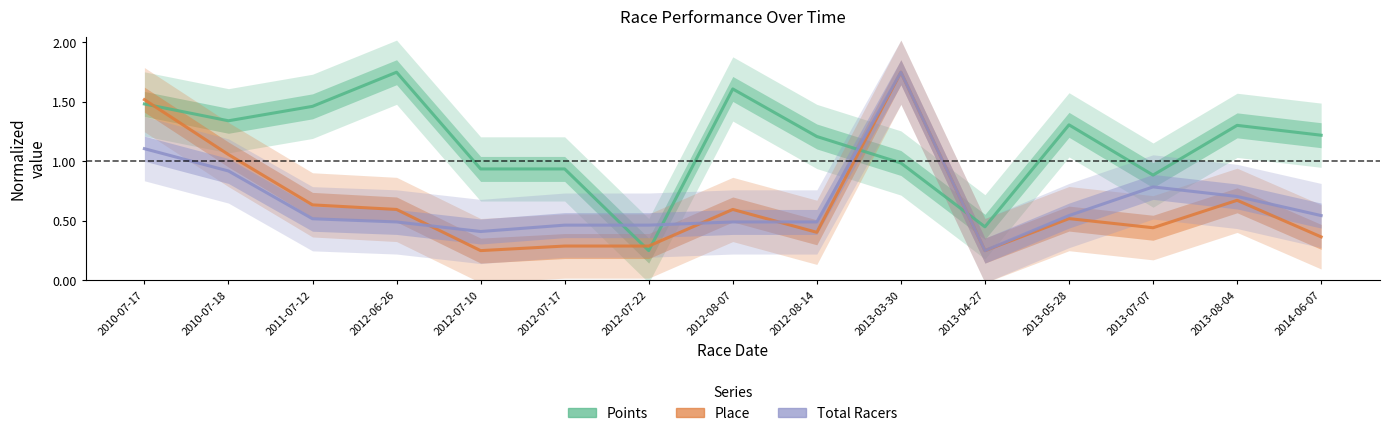

Which series changed the most between 2012-07-10 and 2014-06-07?

Points